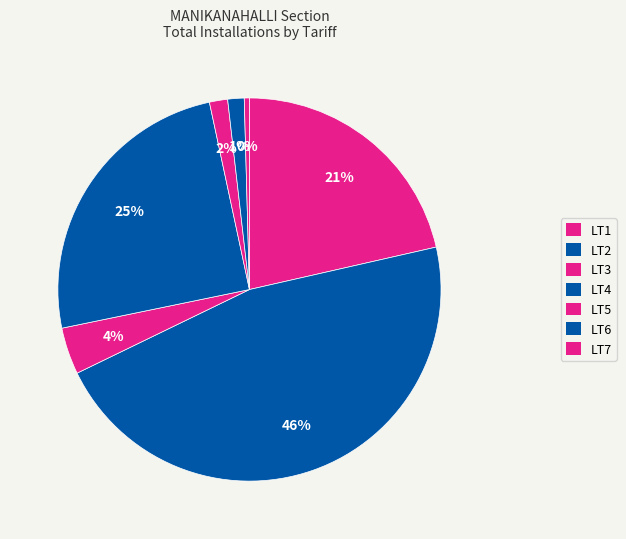

Count the number of slices in the pie.

7